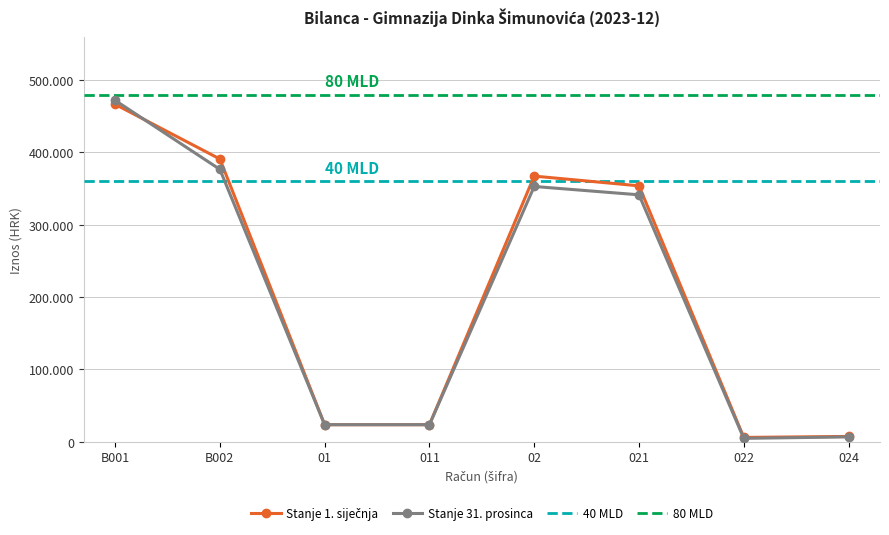

Reading left to right, list all the values displayed in this chart.

Stanje 1. siječnja: 466570.7	390965.3	23633.2	23633.2	367332.1	353879.1	6040.4	7412.6
Stanje 31. prosinca: 472054.4	376622.1	23633.2	23633.2	352988.9	341459.1	4760.9	6768.9